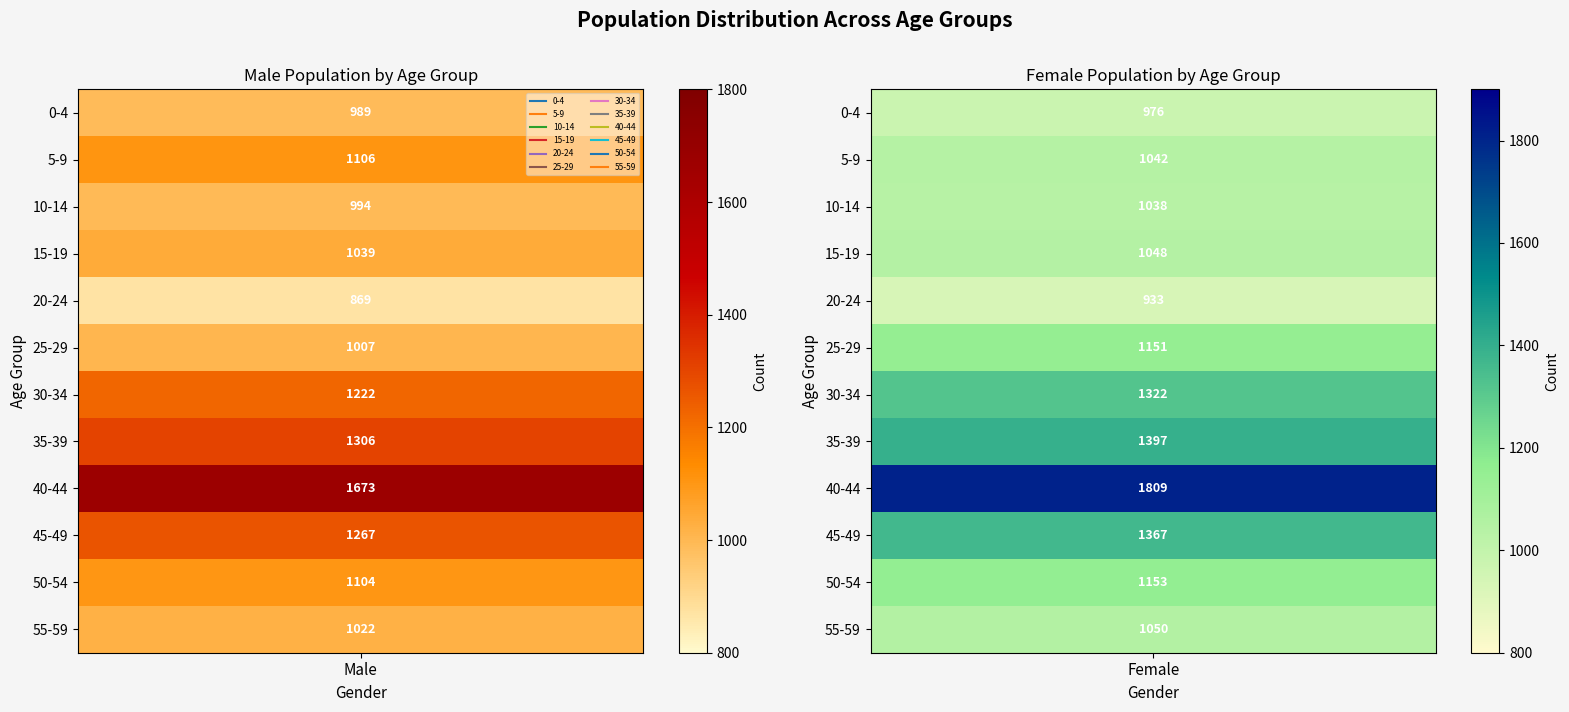

Reading left to right, what are all the values shown in this chart?

0-4: 0=989	1=976	2=1965
5-9: 0=1106	1=1042	2=2148
10-14: 0=994	1=1038	2=2032
15-19: 0=1039	1=1048	2=2087
20-24: 0=869	1=933	2=1802
25-29: 0=1007	1=1151	2=2158
30-34: 0=1222	1=1322	2=2544
35-39: 0=1306	1=1397	2=2703
40-44: 0=1673	1=1809	2=3482
45-49: 0=1267	1=1367	2=2634
50-54: 0=1104	1=1153	2=2257
55-59: 0=1022	1=1050	2=2072